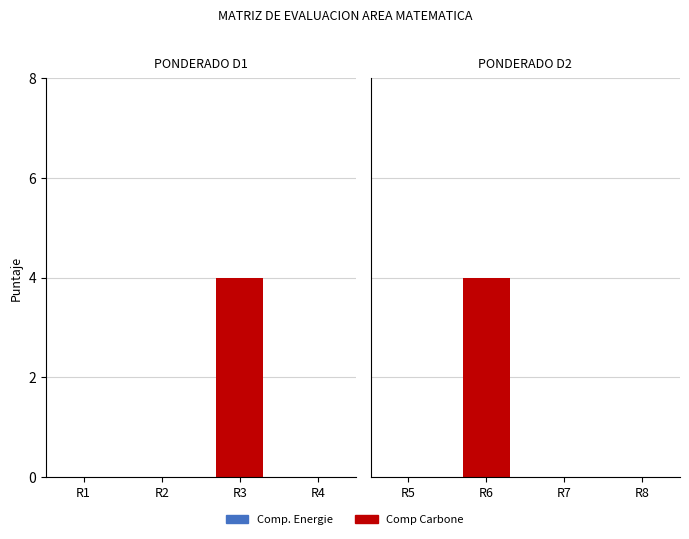

At R6, list the series in order from largest to smallest.

Comp Carbone, Comp. Energie